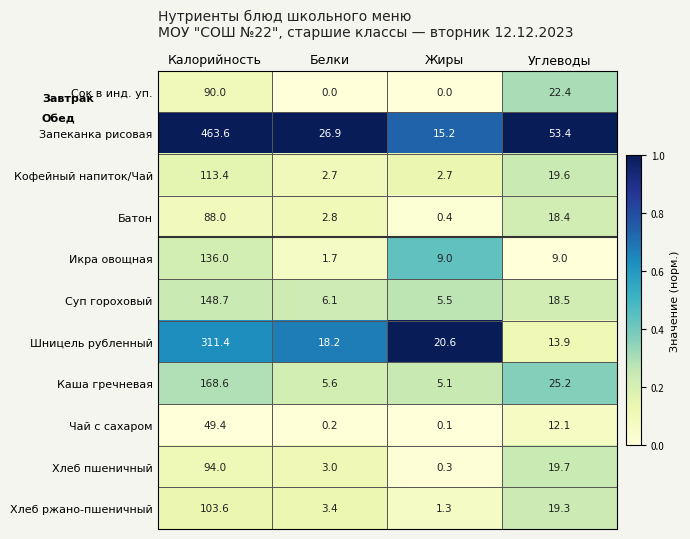

What is the difference between the highest and lowest values at Углеводы?

44.4